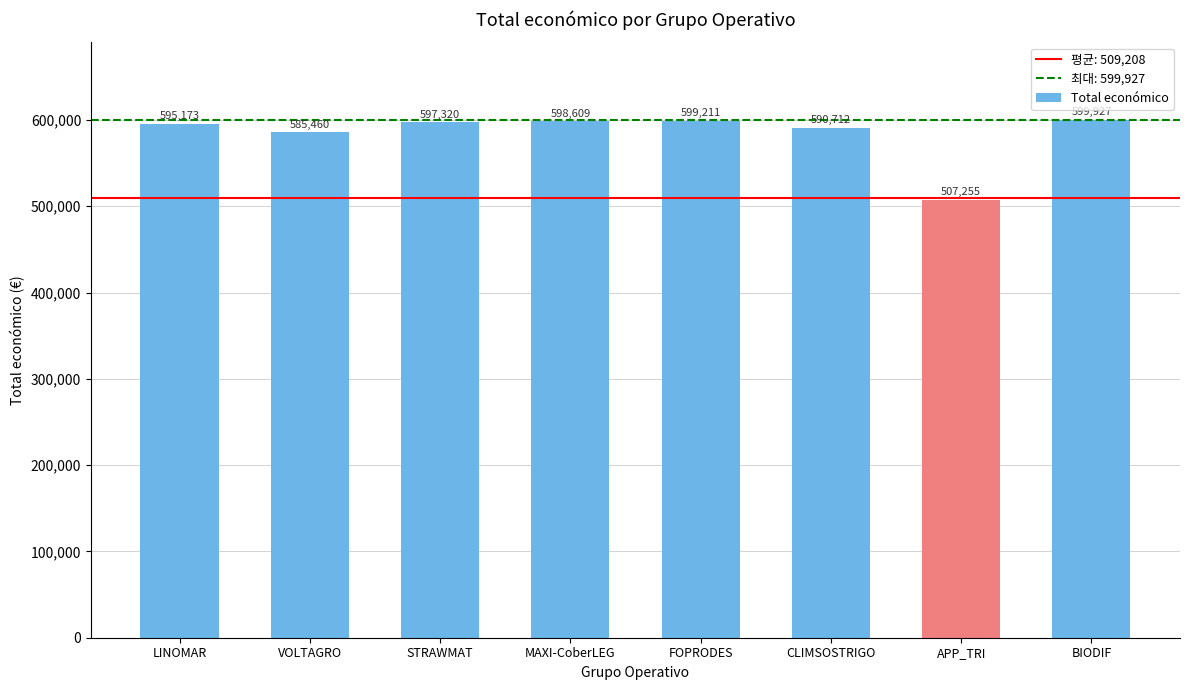

Are the bars grouped side by side (vs. stacked)?

No